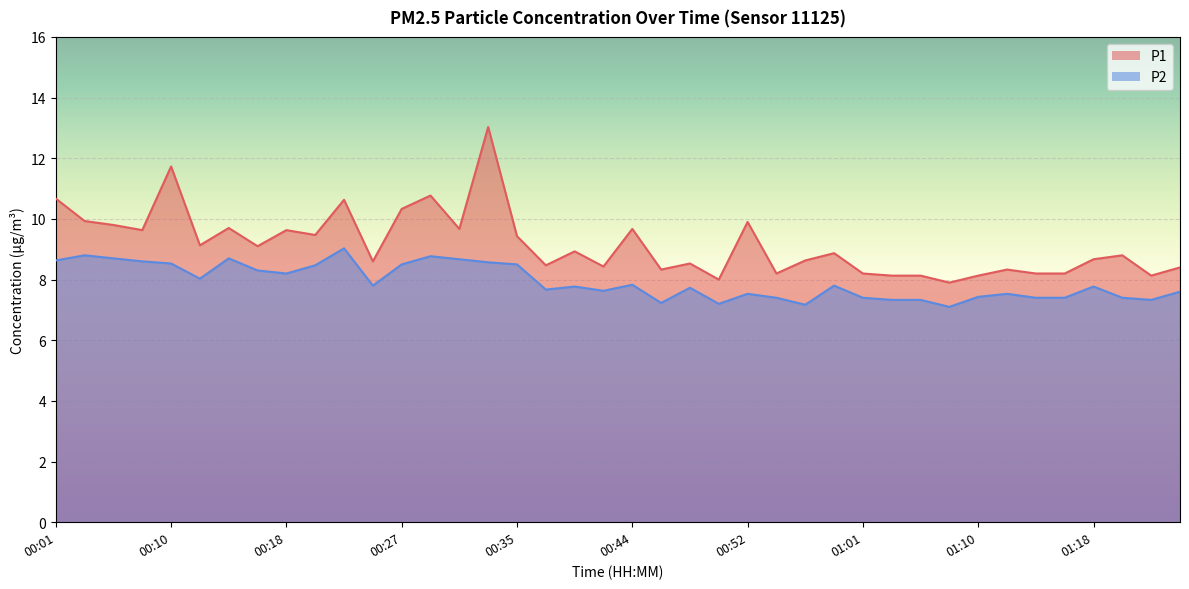

How many values in the P1 series exceed 8?

38